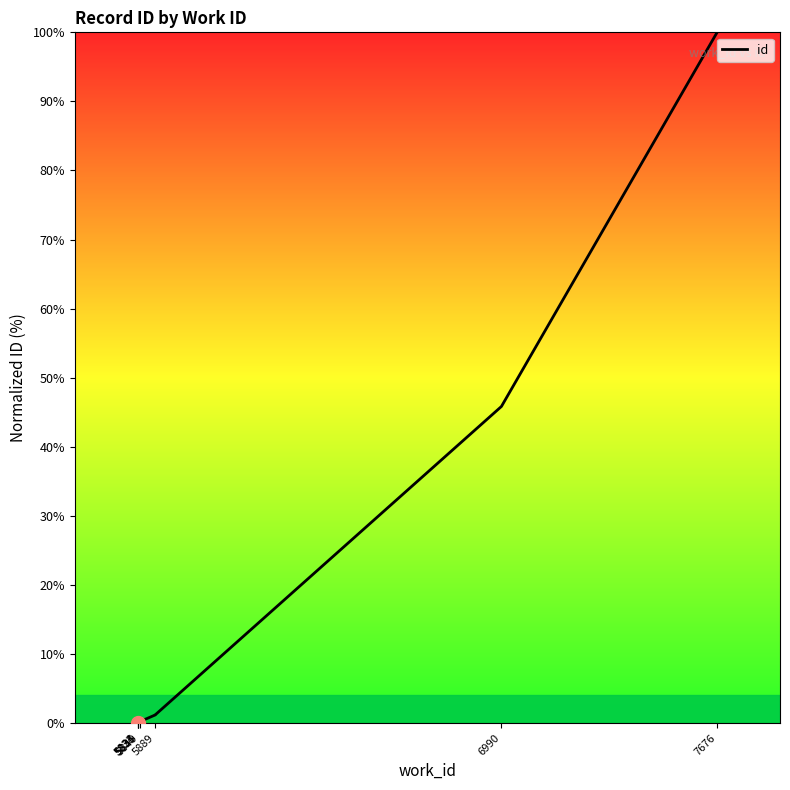

What is the maximum value shown in the chart?

100.0